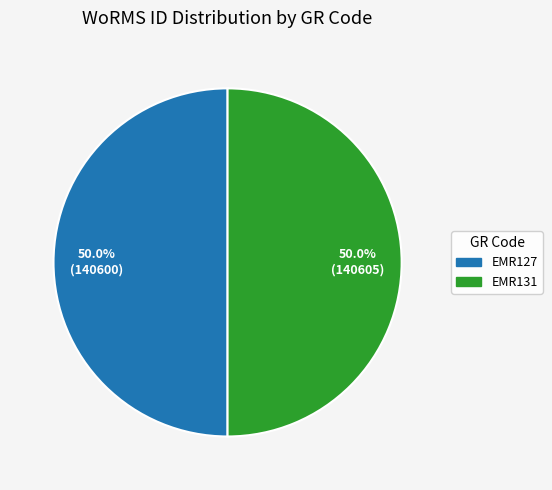

Combined, do EMR127 and EMR131 account for over 50%?

Yes